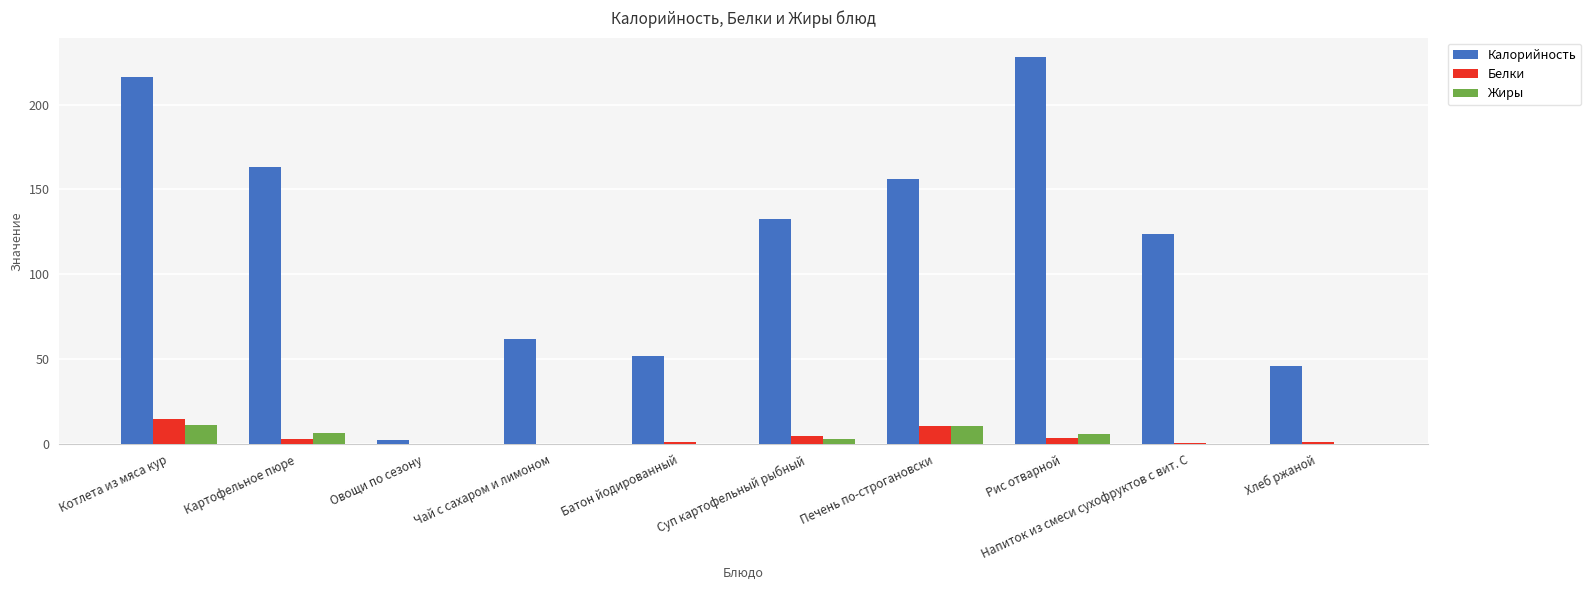

What is the maximum value shown in the chart?

228.0